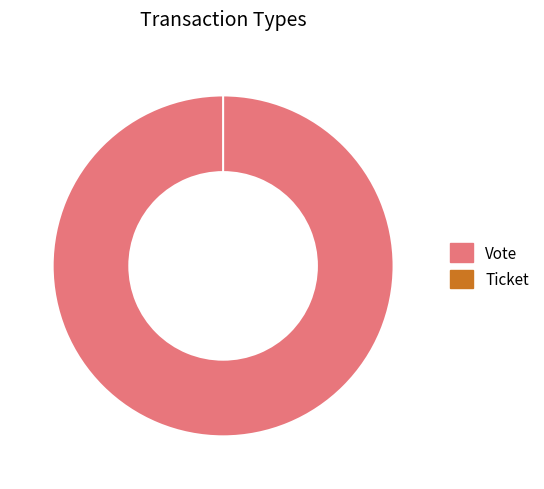

Which has a higher value, Ticket or Vote?

Vote